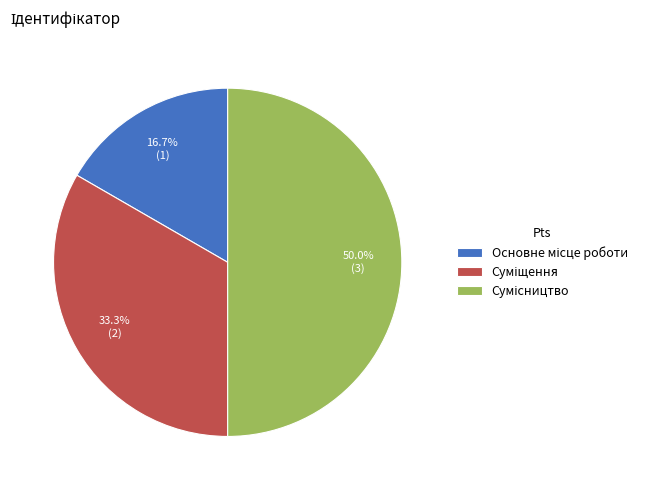

What is the largest slice in the pie chart?

Сумісництво